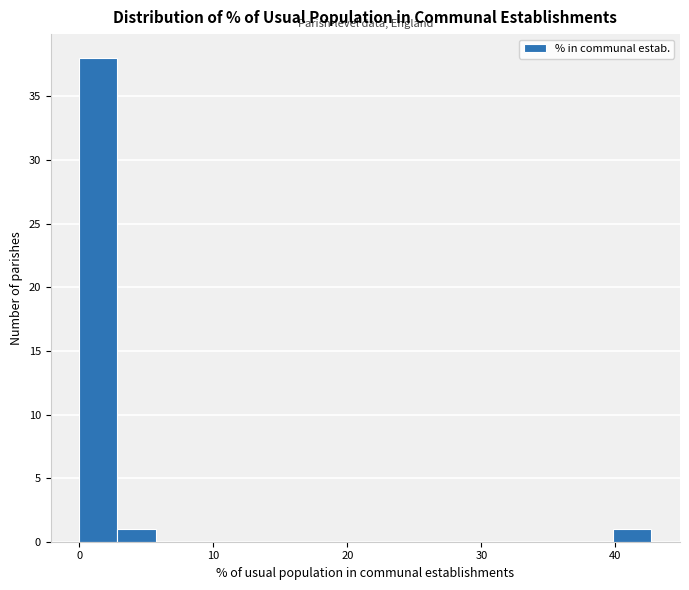

Around what value on the x-axis is the tallest bar? Give the approximate position of its centre, as read against the axis.

1